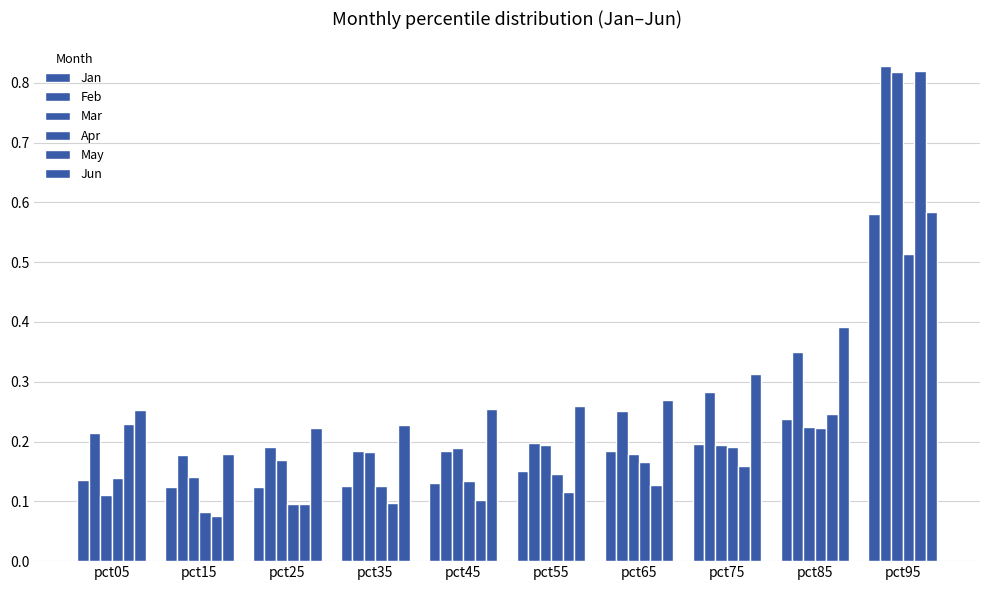

How many series are shown in this chart?

6